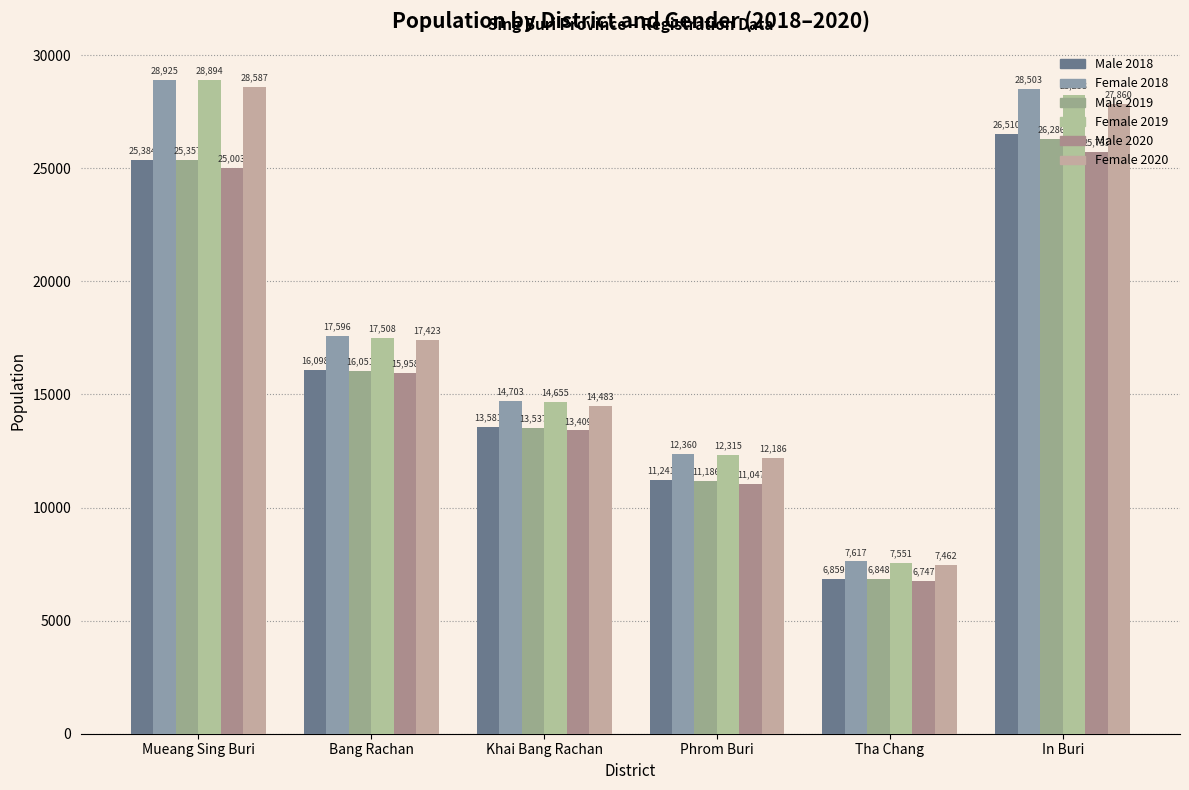

What is the difference between the highest and lowest values at Tha Chang?

870